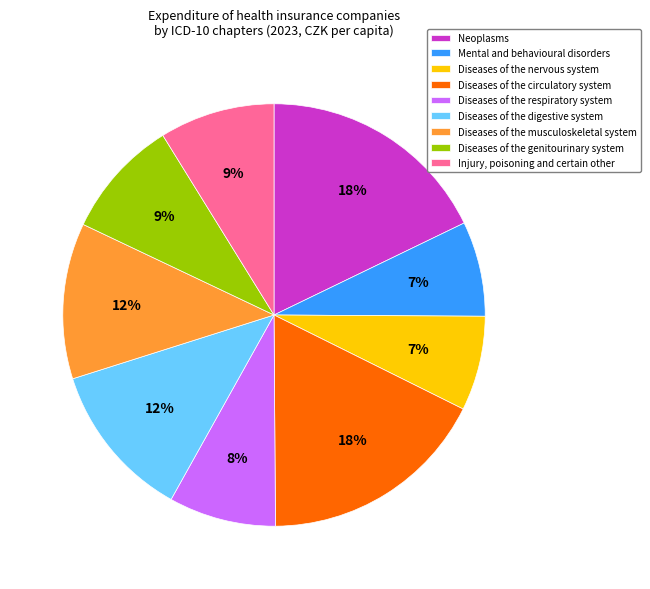

To the nearest percent, what is the difference between the largest and smallest slice percentages?

11%